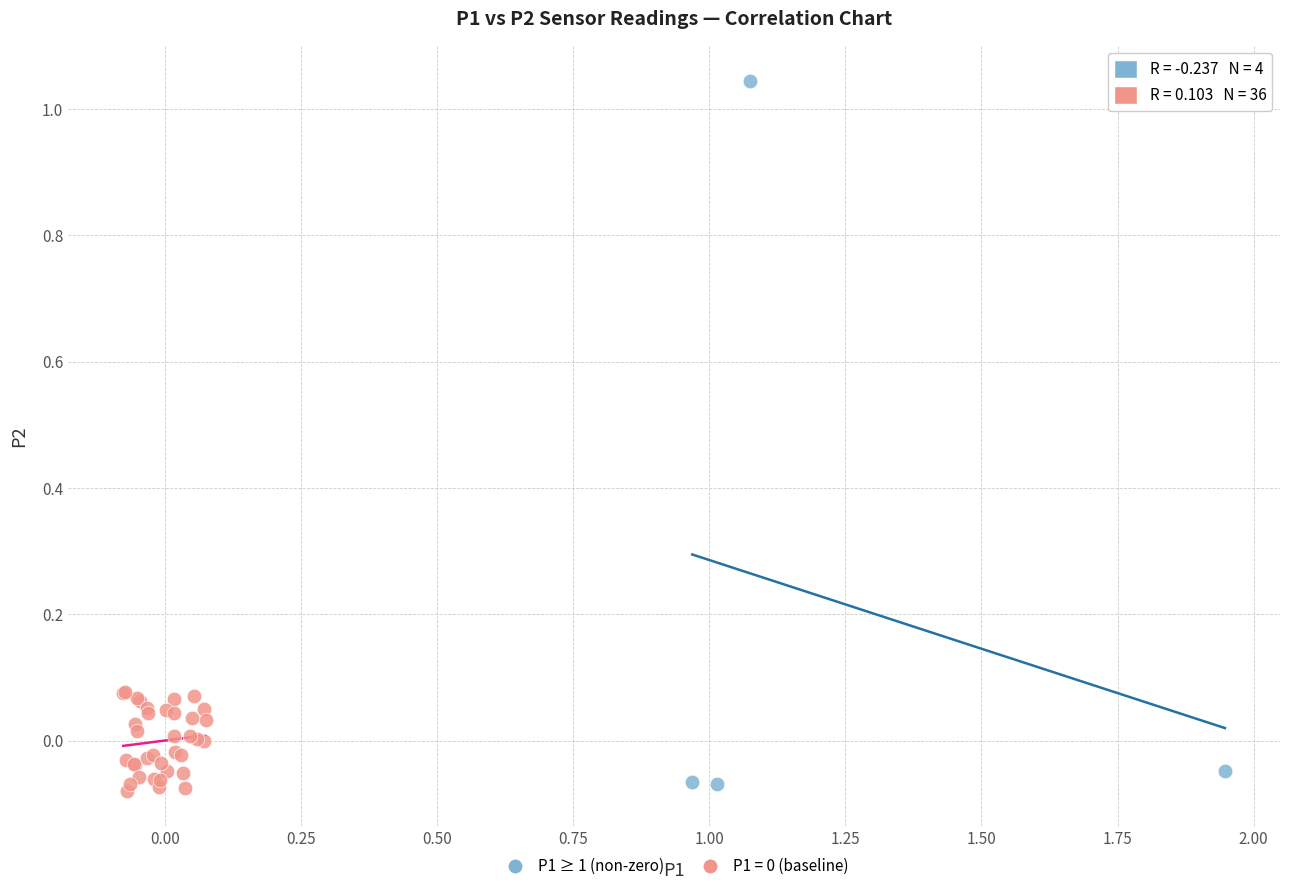

Which series reaches the maximum Y coordinate?

P1 ≥ 1 (non-zero)